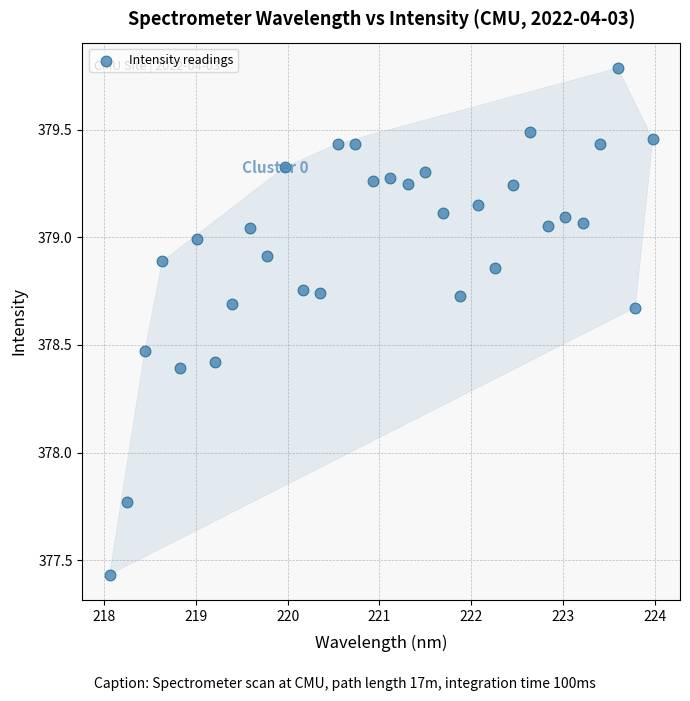

What is the range of X values (max minus min)?

5.9